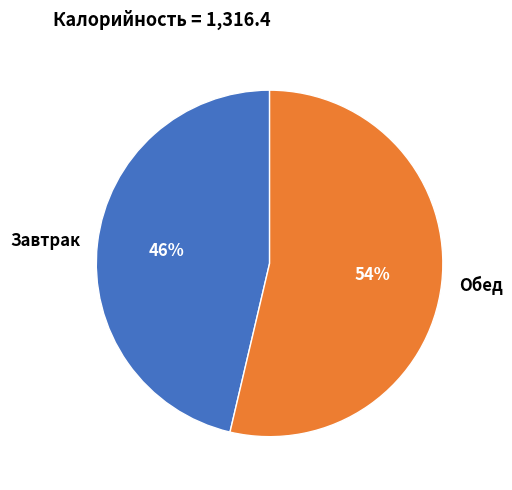

Rank the categories by value from lowest to highest.

Завтрак, Обед